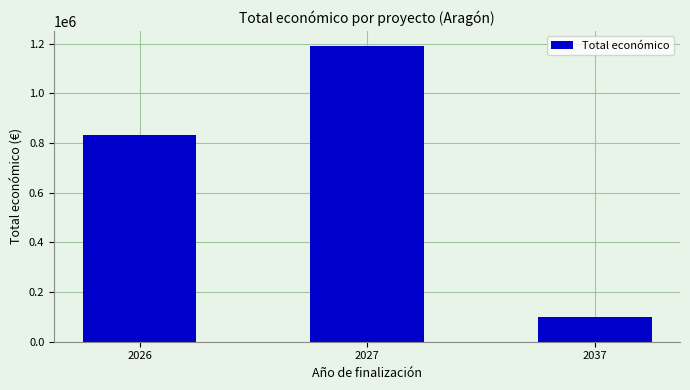

Between 2037 and 2026, which is larger?

2026